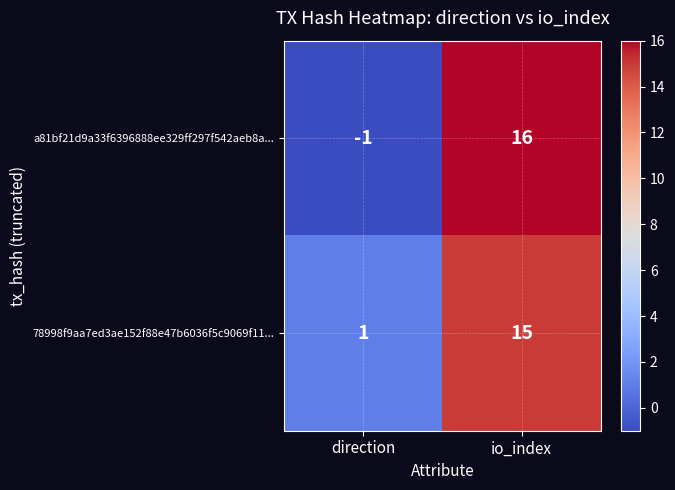

Where is 78998f9aa7ed3ae152f88e47b6036f5c9069f11... nearest to the value 8?

direction